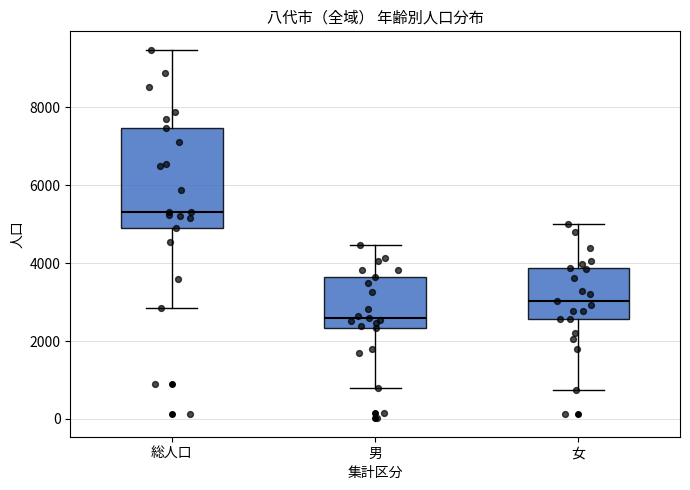

Where does the upper whisker of the box for 女 end on the y-axis? The values are not printed on the chart, so give them approximately, as read against the axis.

5000